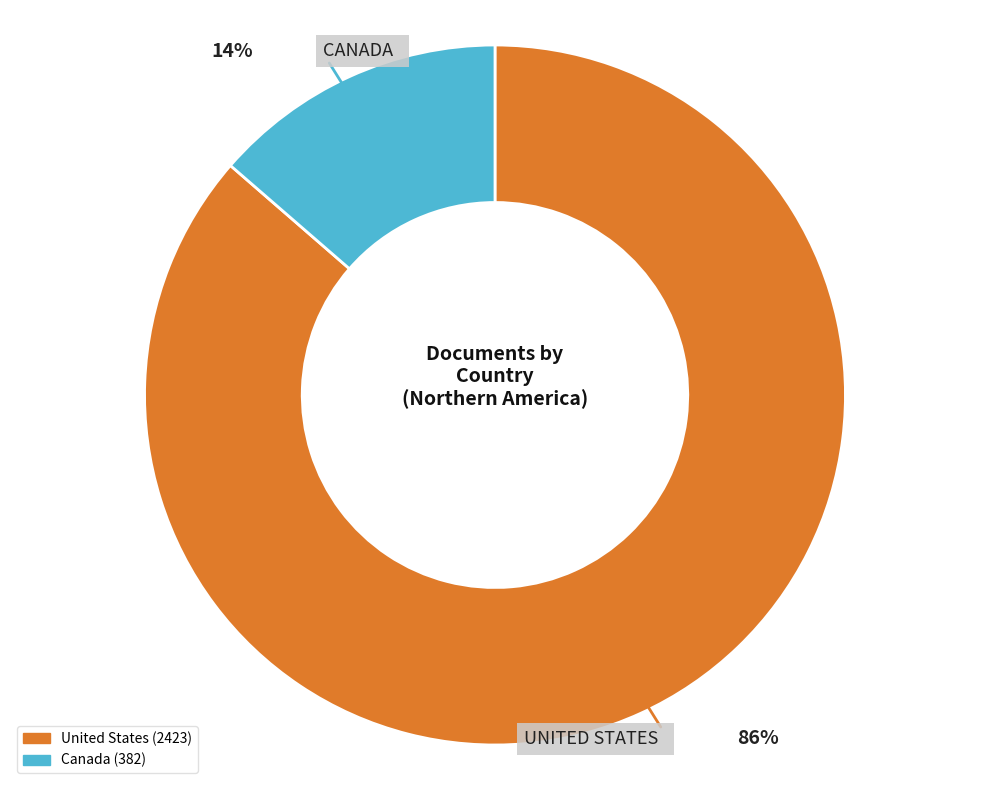

What percentage is the Canada slice, to the nearest percent?

14%